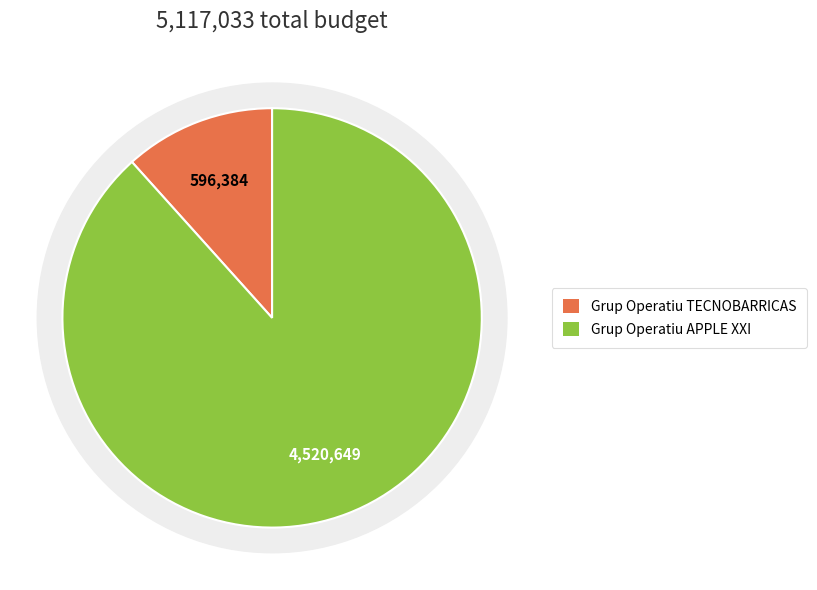

Which category has the biggest portion of the pie?

Grup Operatiu APPLE XXI